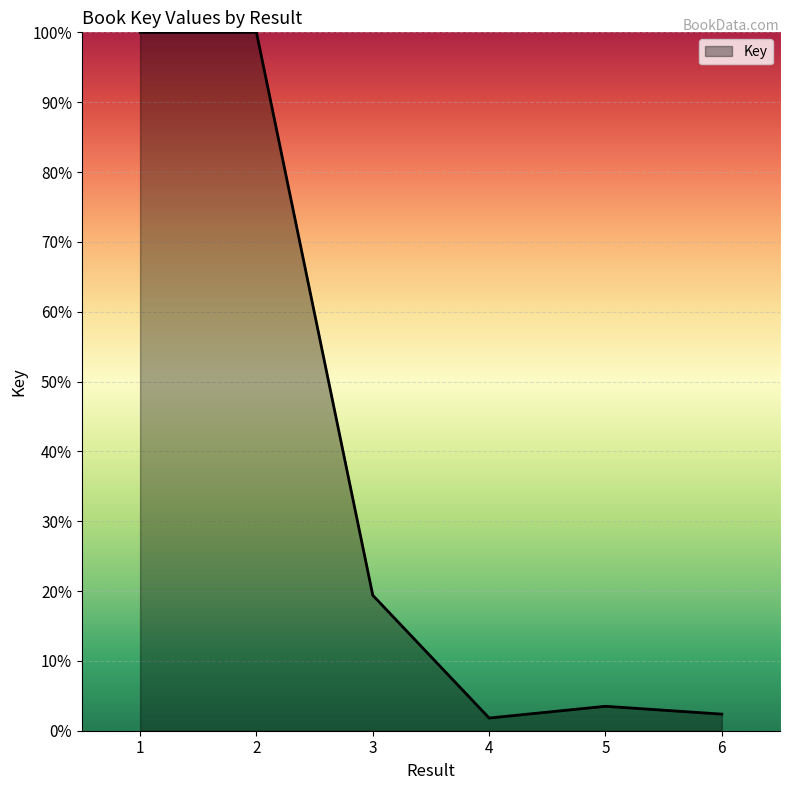

True or false: there are more than 0 points higher than both neighbors.

True